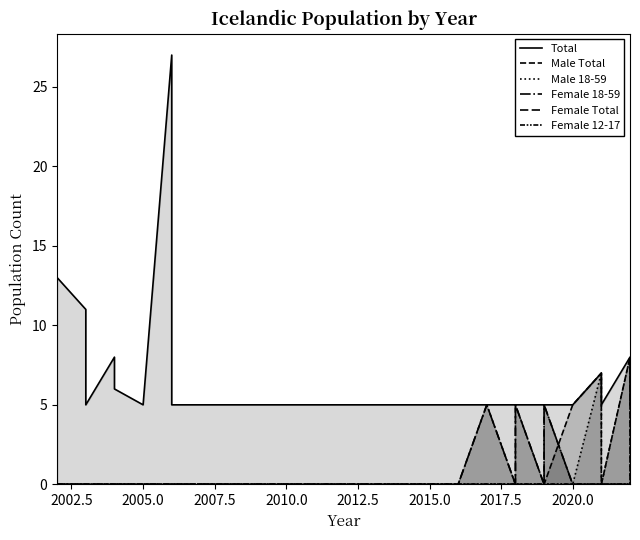

How many lines are shown in the chart?

6